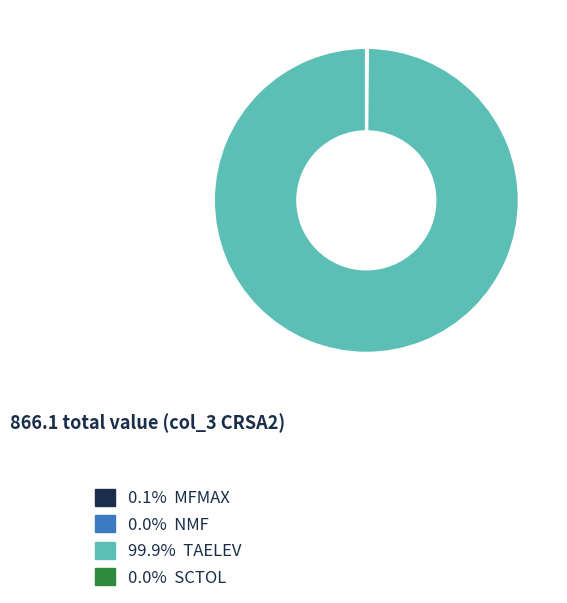

Does any single category account for the majority?

Yes